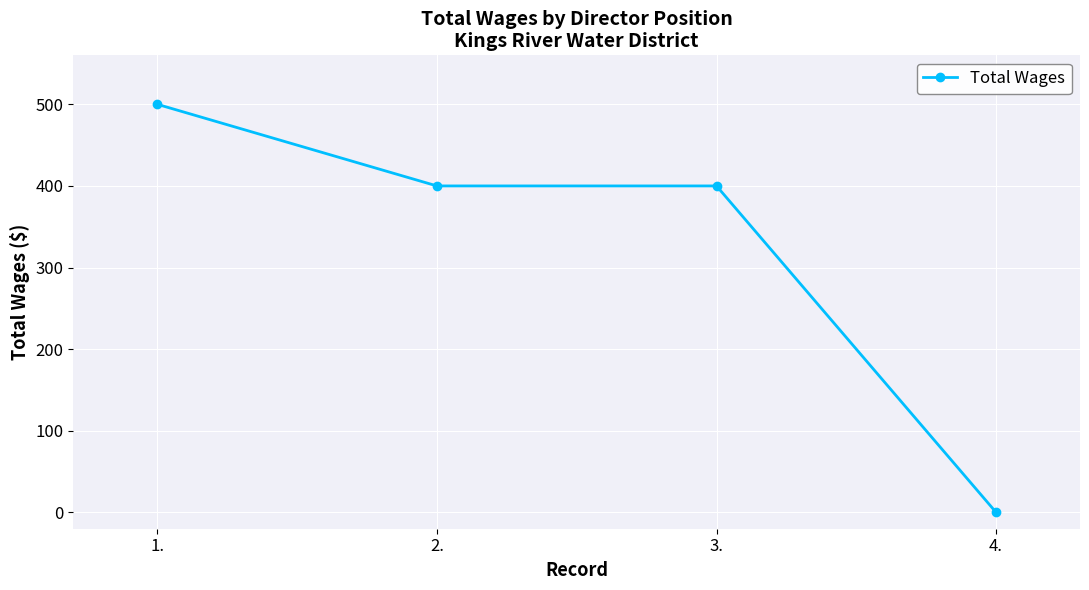

What is the difference between the maximum and minimum values?

500